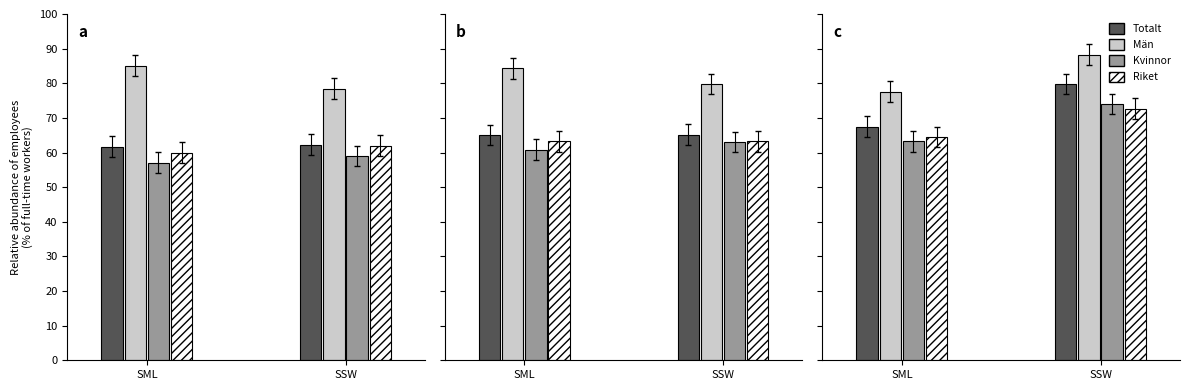

Rank the categories by Män value from lowest to highest.

SML, SSW